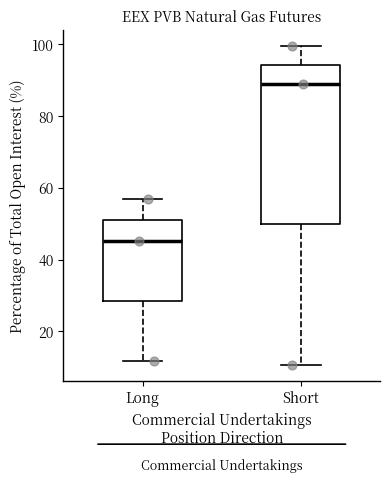

Which box's median line is the lowest?

Long